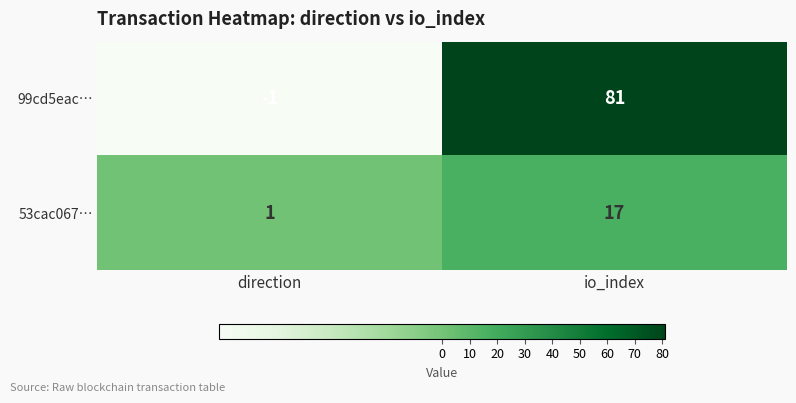

What is the average value of the 99cd5eac… series?

40